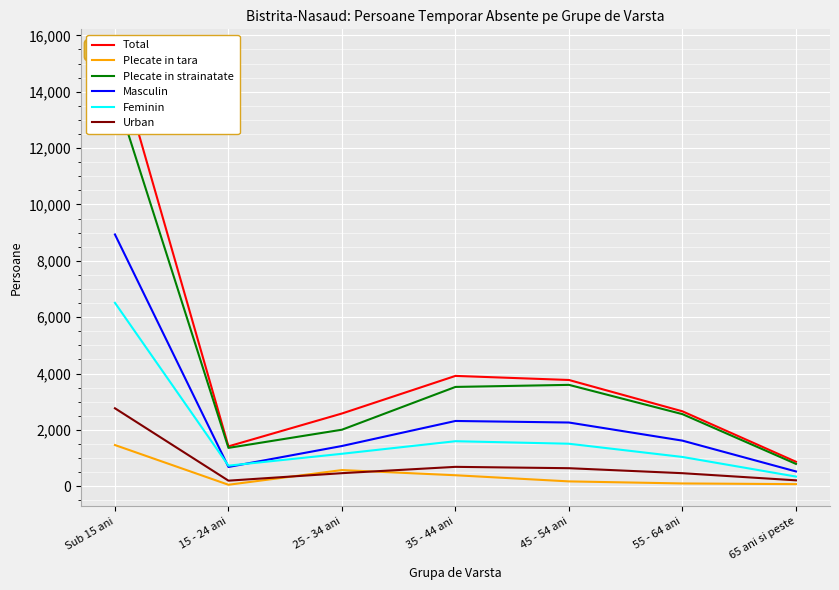

The value of Plecate in tara at Sub 15 ani is 1463. True or false?

True